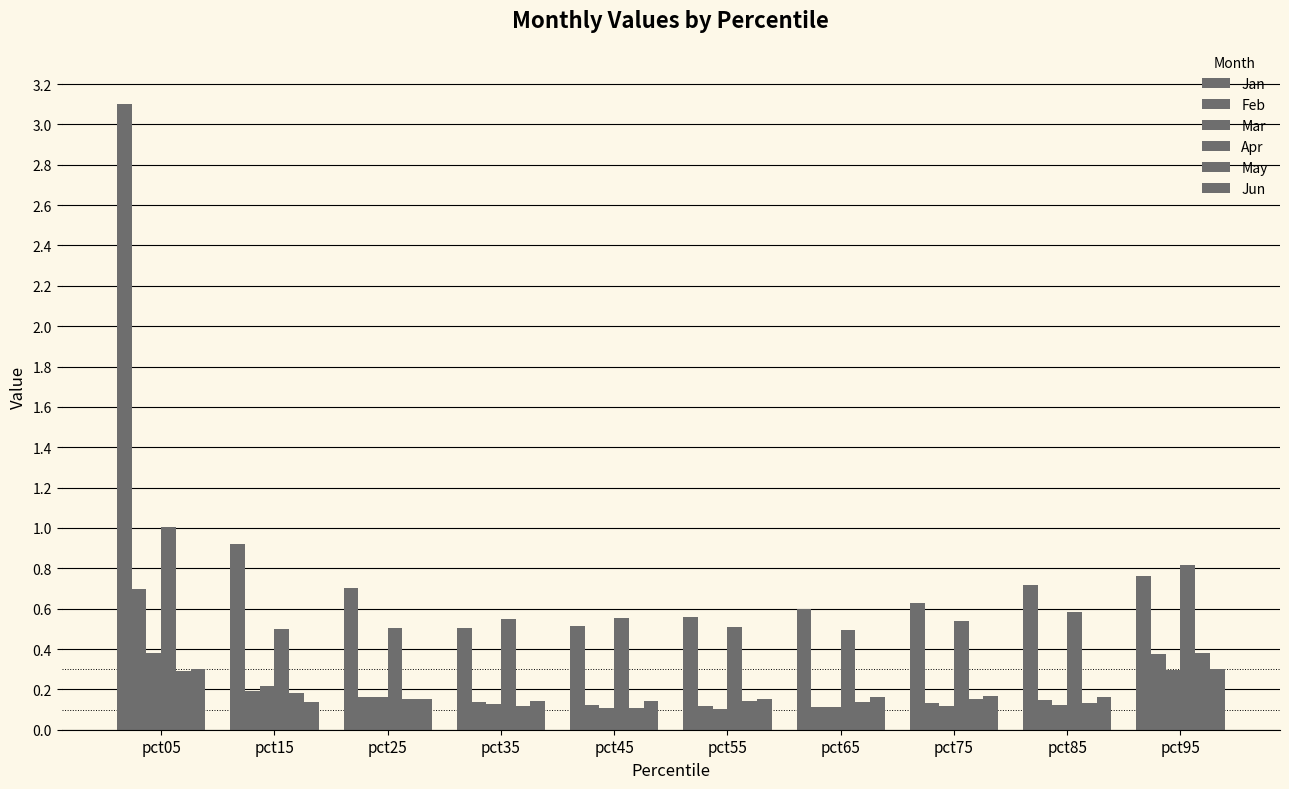

How many categories are shown in the chart?

10